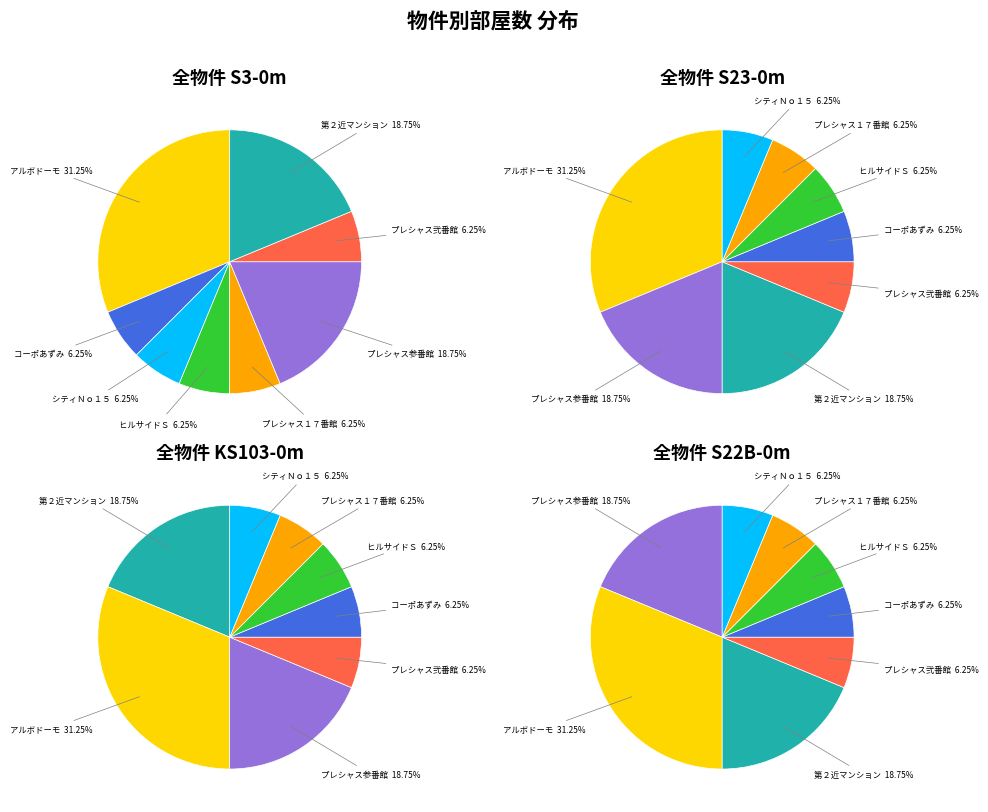

Rank the categories by value from lowest to highest.

コーポあずみ, シティＮｏ１５, ヒルサイドＳ, プレシャス１７番館, プレシャス弐番館, プレシャス参番館, 第２近マンション, アルボドーモ